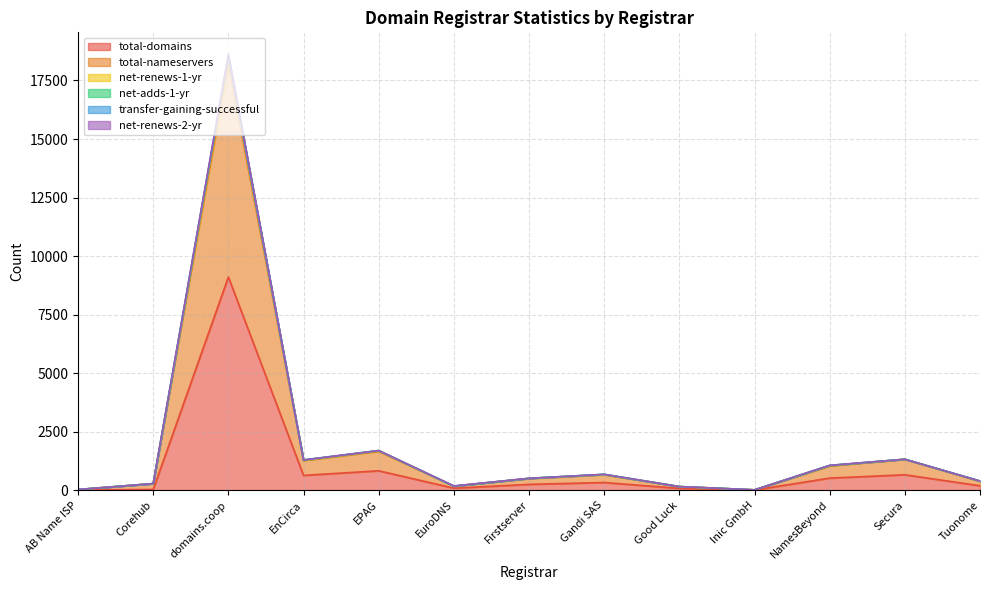

What is the difference between the second highest and minimum values in the total-domains series?

824